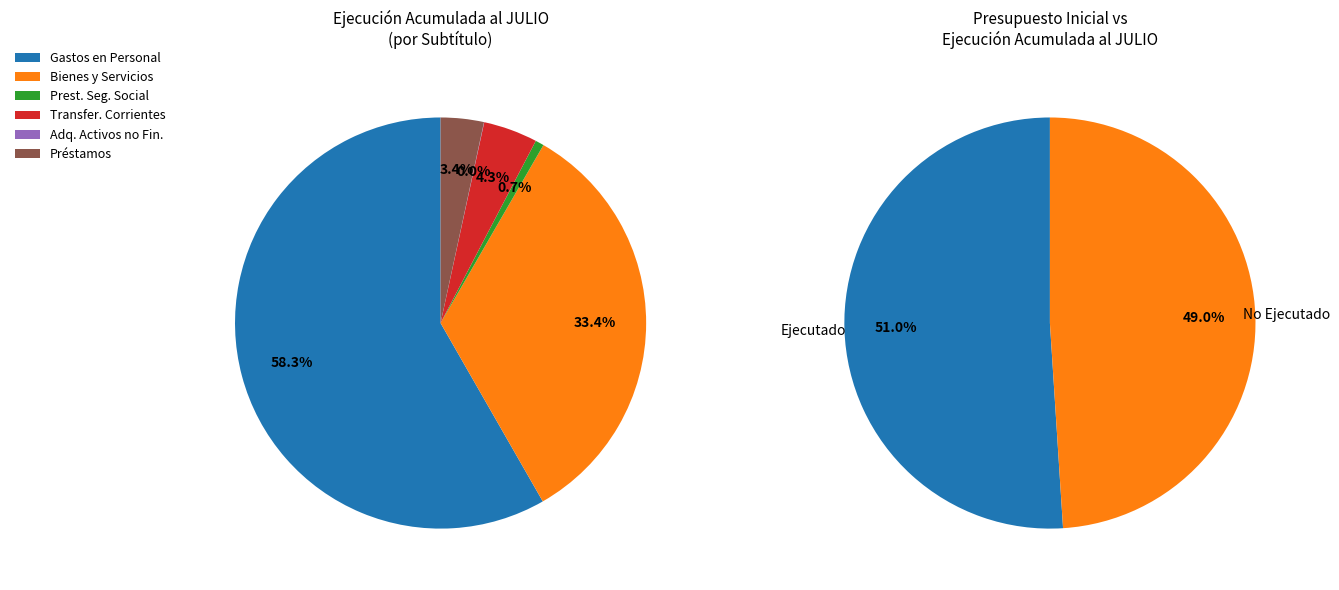

Which slice represents more than half of the pie?

GASTOS EN PERSONAL